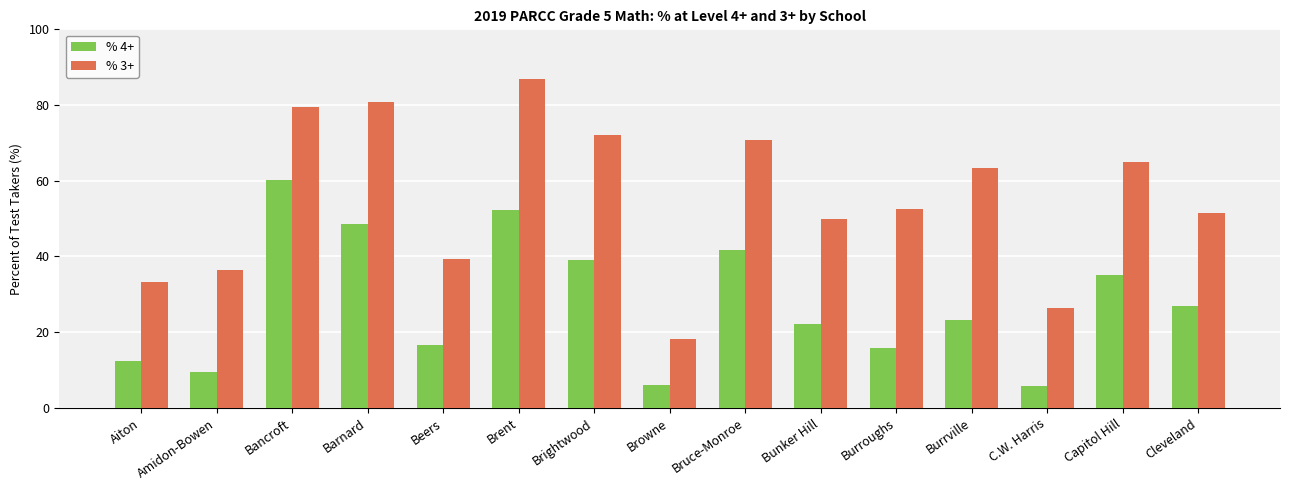

What is the sum of all % 4+ values?

415.8